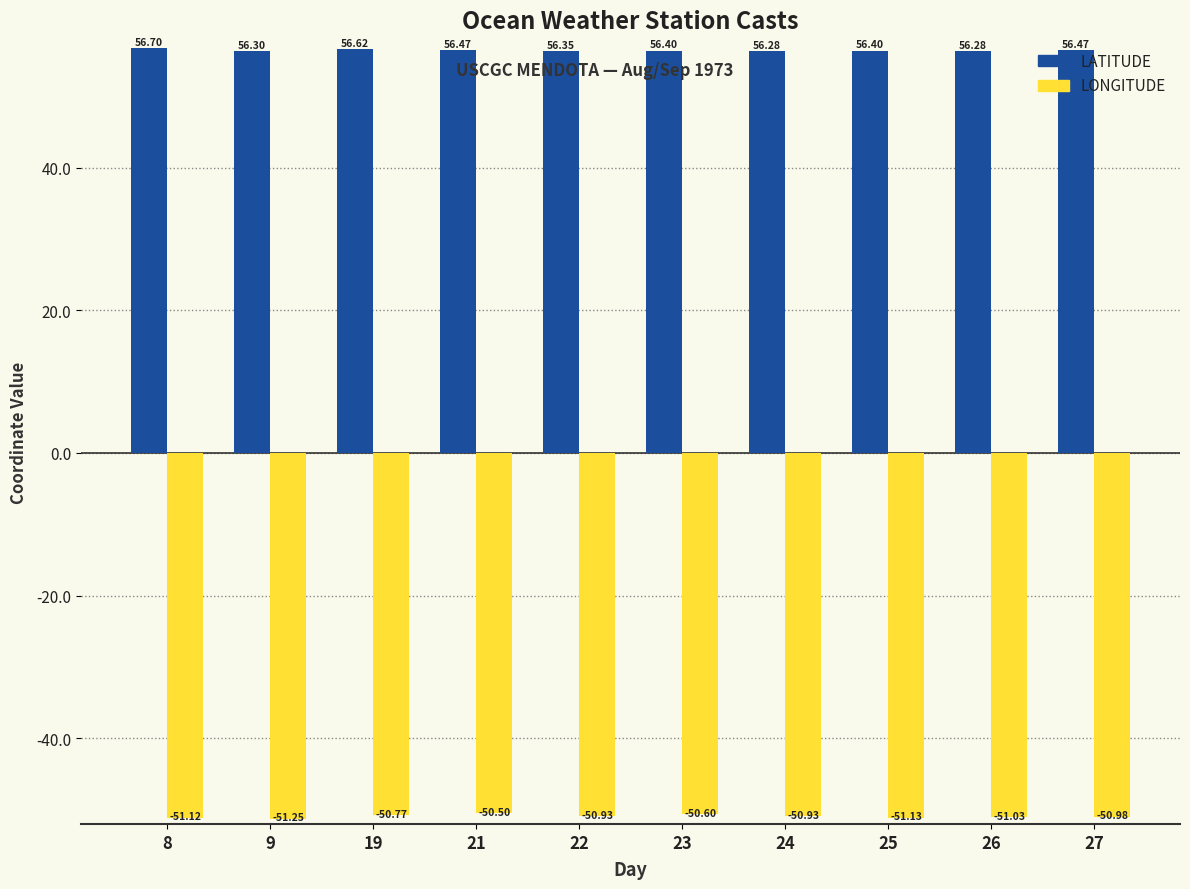

What is the total value across all series at 22?

5.4